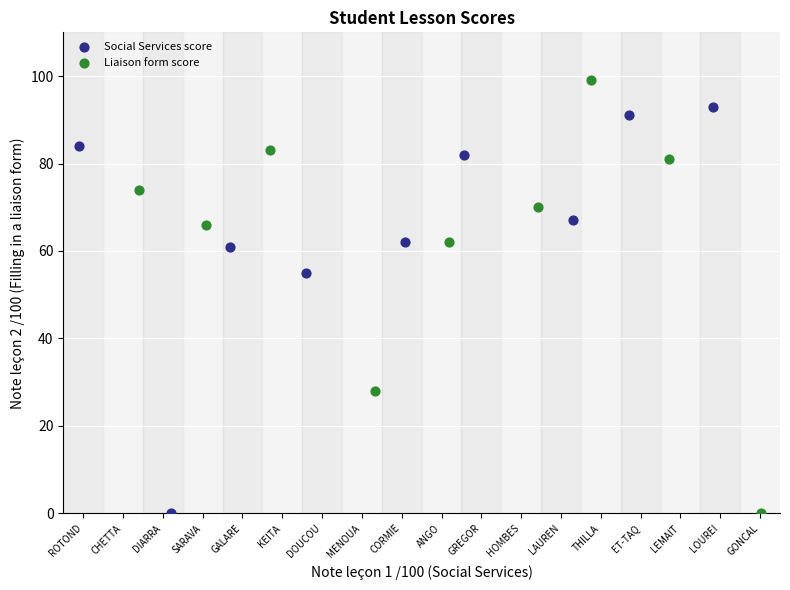

Which series reaches the maximum Y coordinate?

Liaison form score